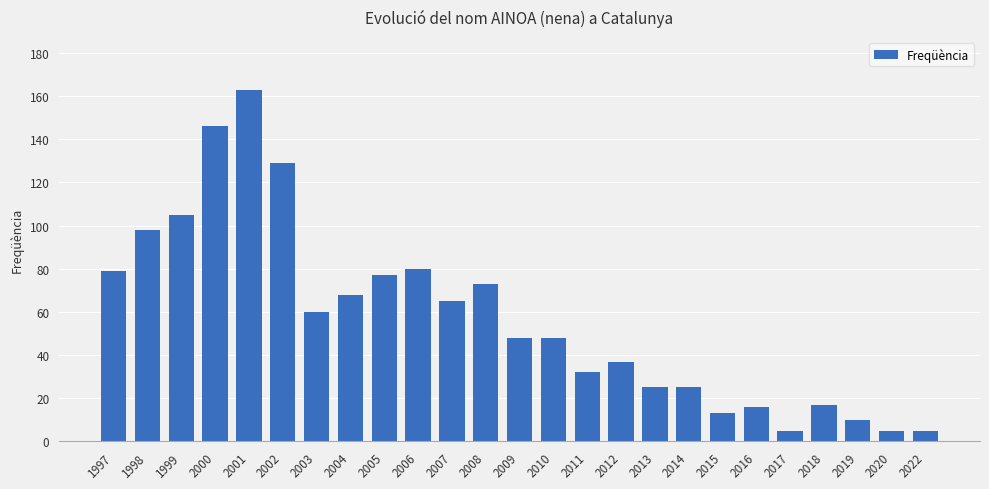

How many data points does each series have?

25